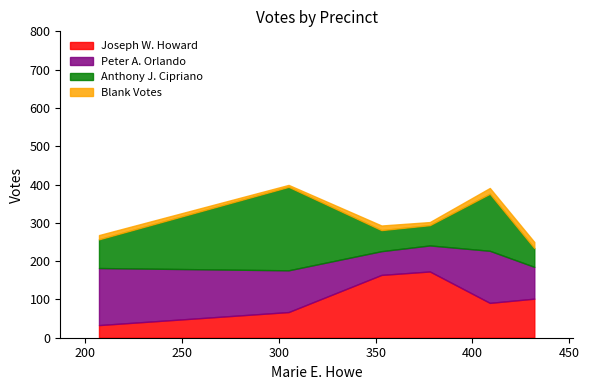

Between 1 and 2, which series saw the biggest shift?

Joseph W. Howard